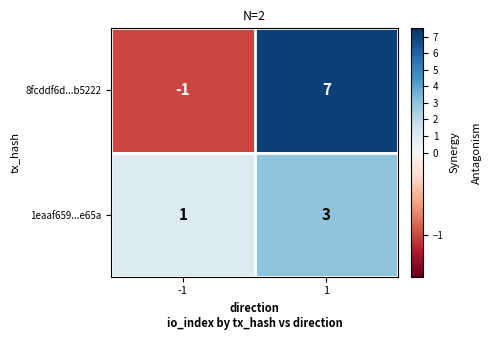

True or false: 8fcddf6d...b5222 has a value of 7 at 1.

True